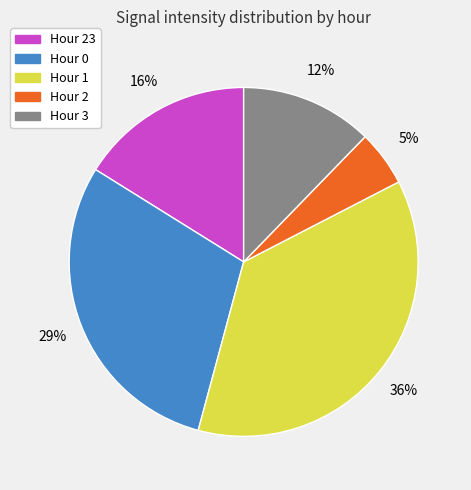

How many slices are in this pie chart?

5